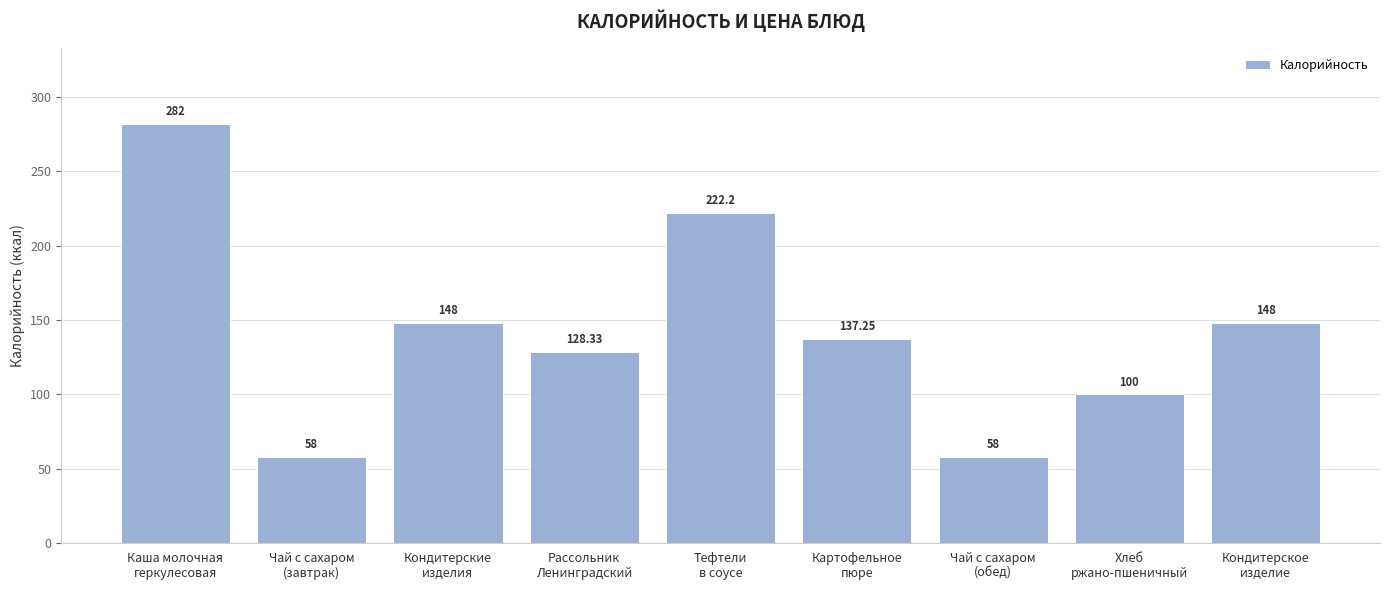

How many bars are there in total?

9